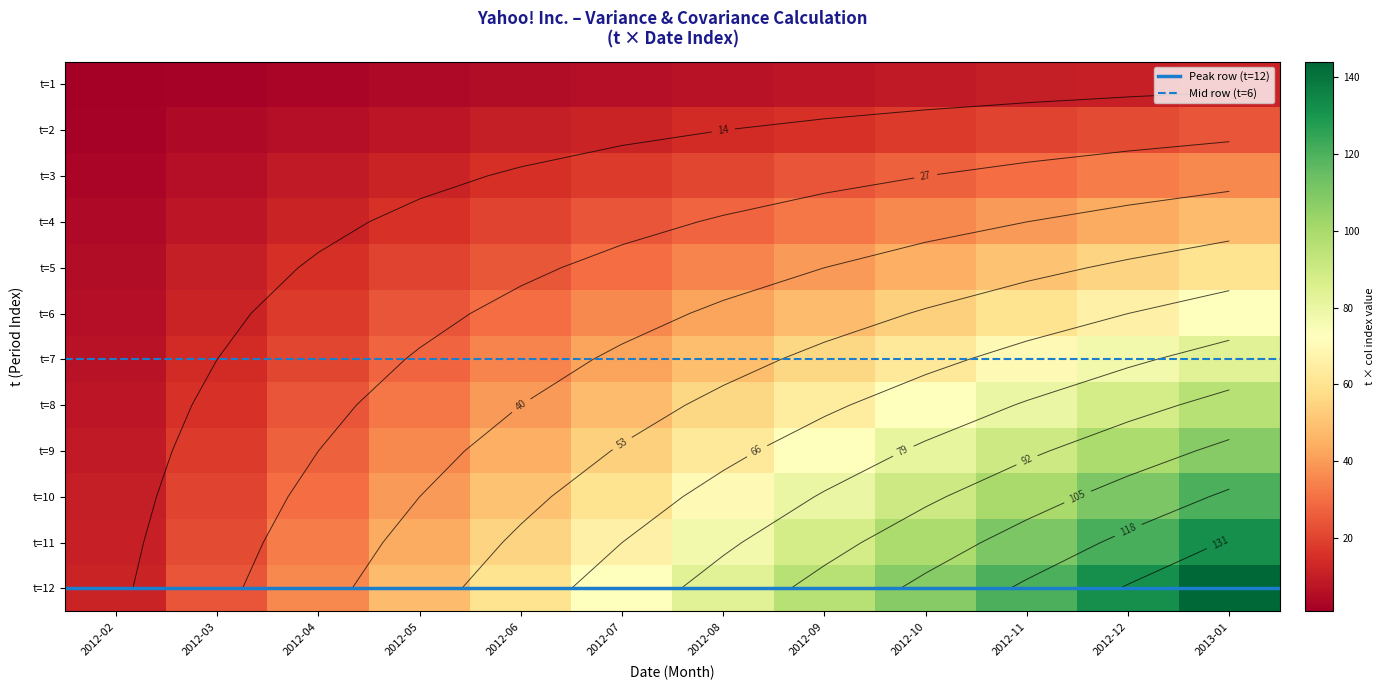

Which series has the widest spread of values?

t=12